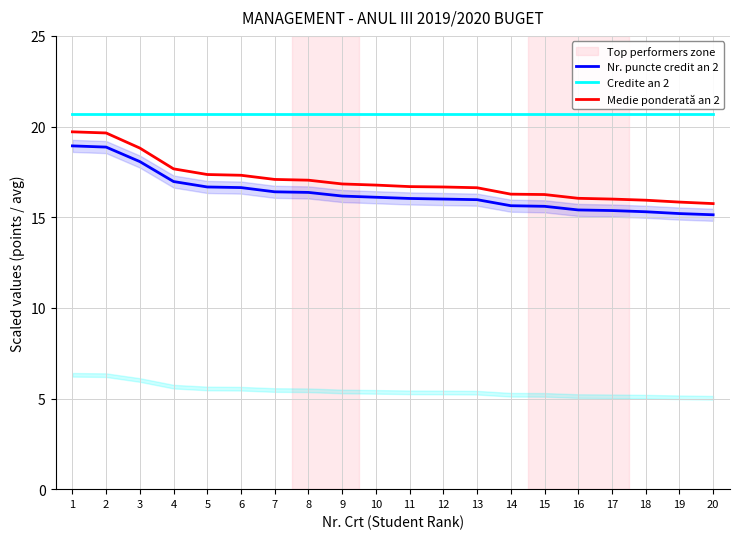

List the series in order of their overall mean, lowest first.

Nr. puncte credit an 2, Medie ponderată an 2, Credite an 2